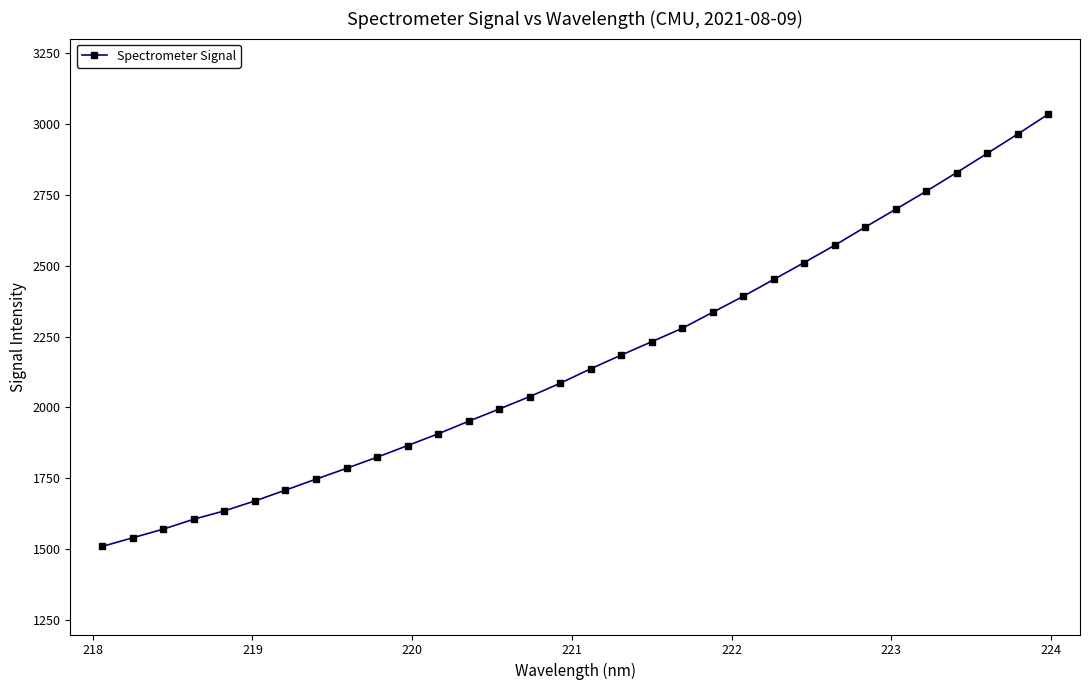

What is the smallest value displayed?

1510.3